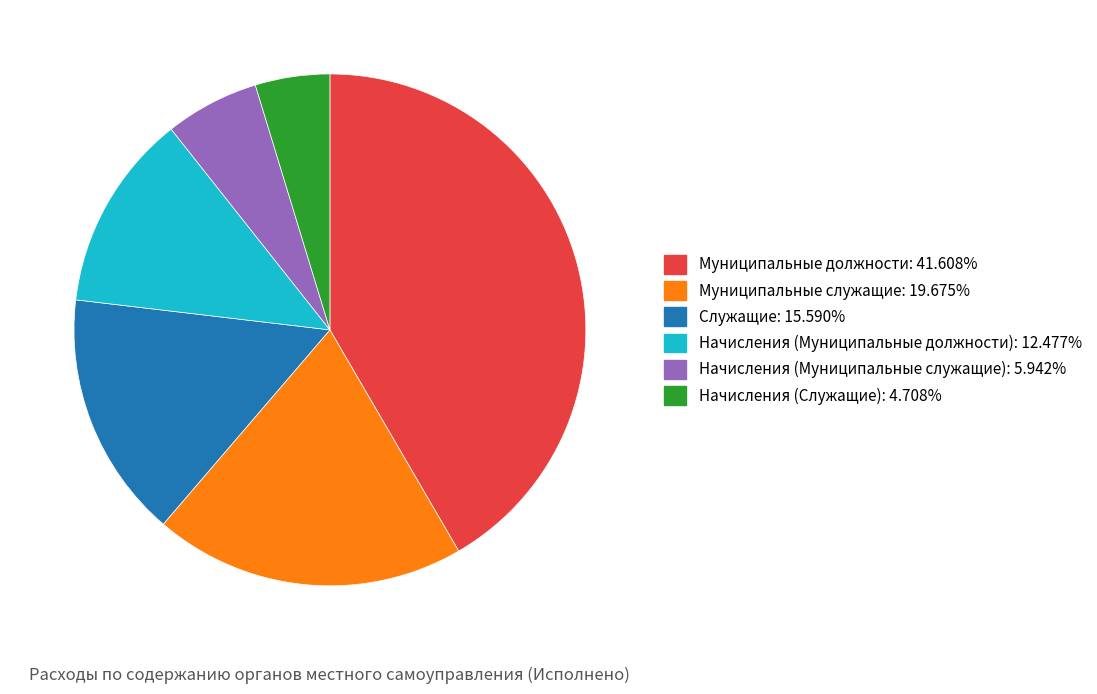

Does any single category account for the majority?

No